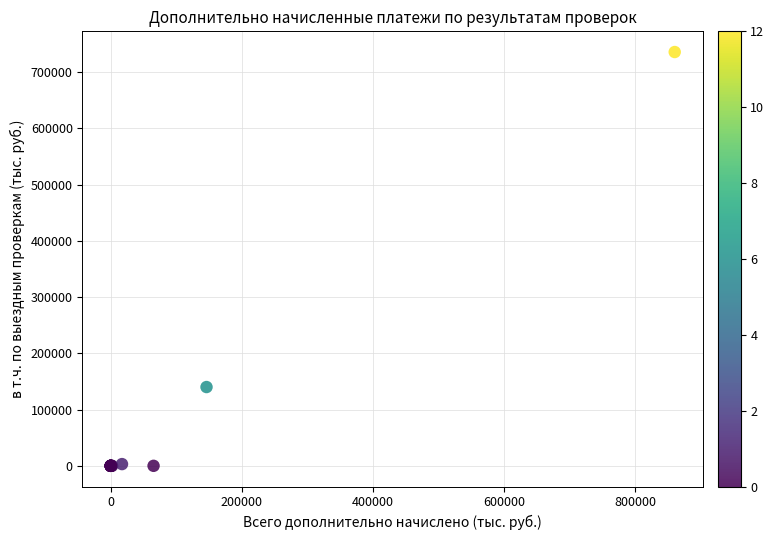

What Y value in the scatter plot is closest to 367899?

140095